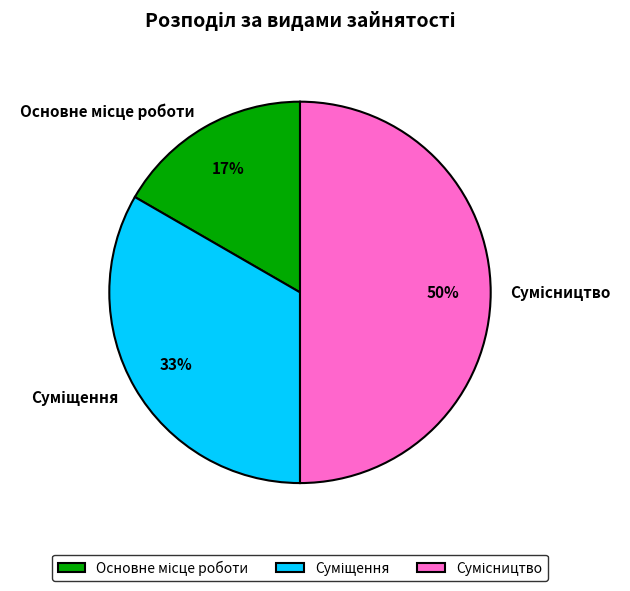

To the nearest percent, what is the average slice percentage?

33%